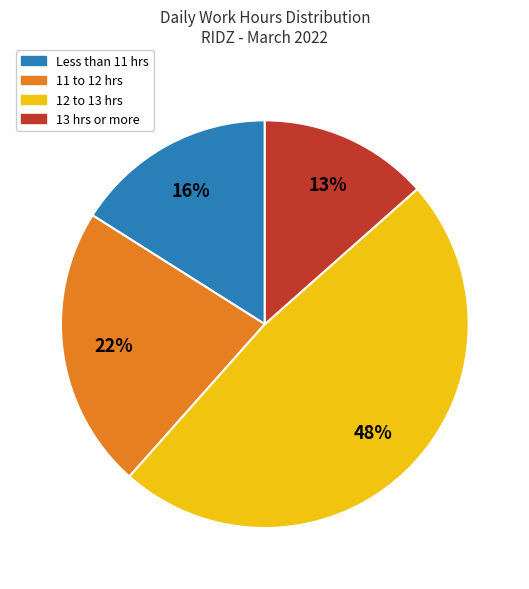

Which slice is the smallest?

13 hrs or more